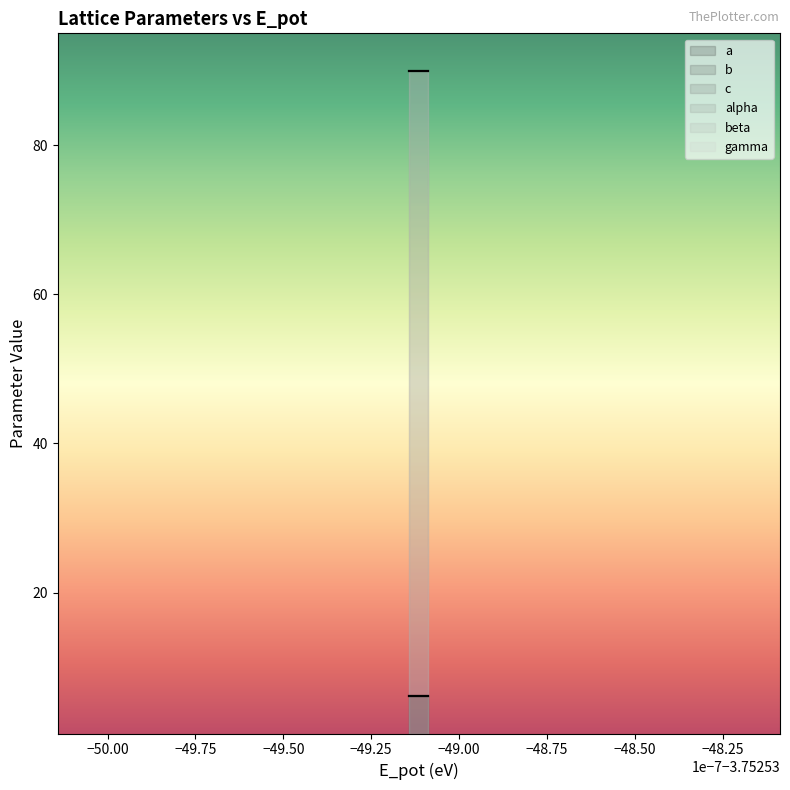

How many lines are shown in the chart?

6